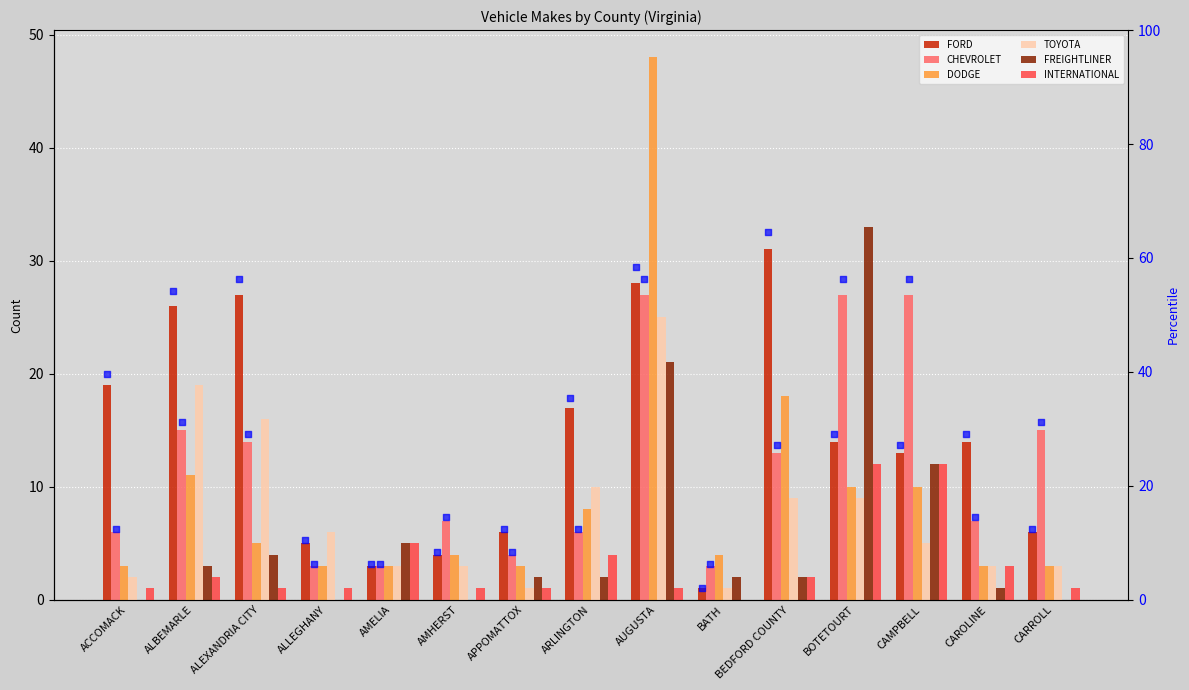

At how many categories does at least one series exceed 42?

1